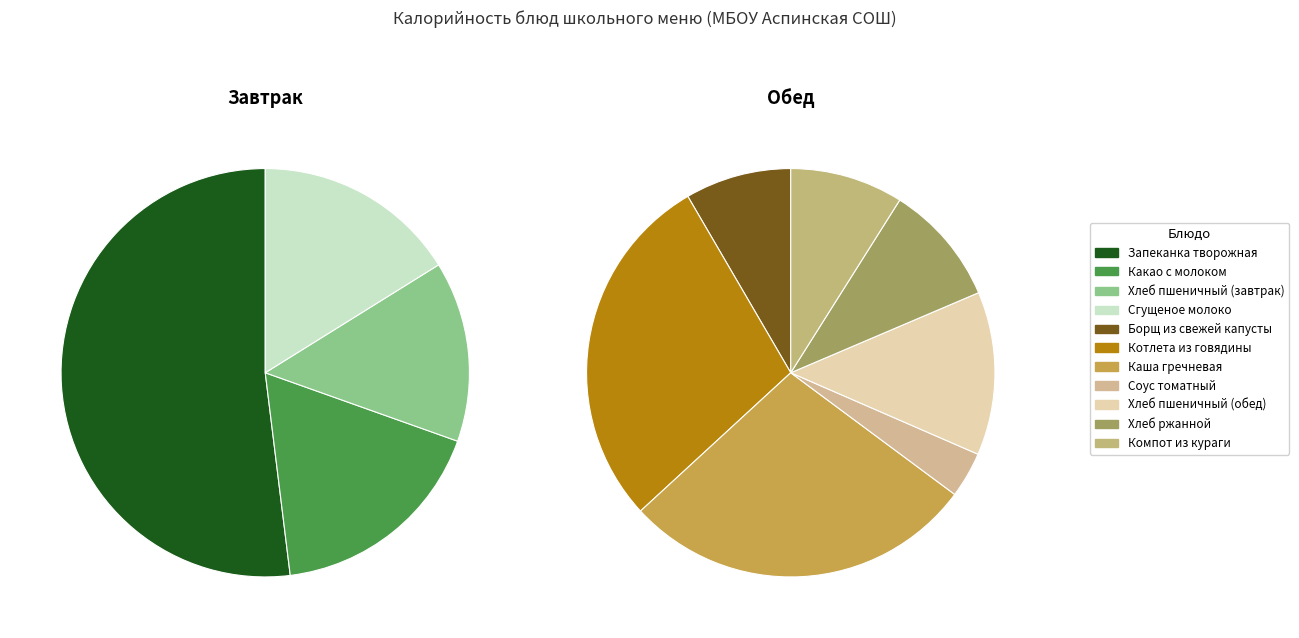

Which slice is the smallest?

Соус томатный